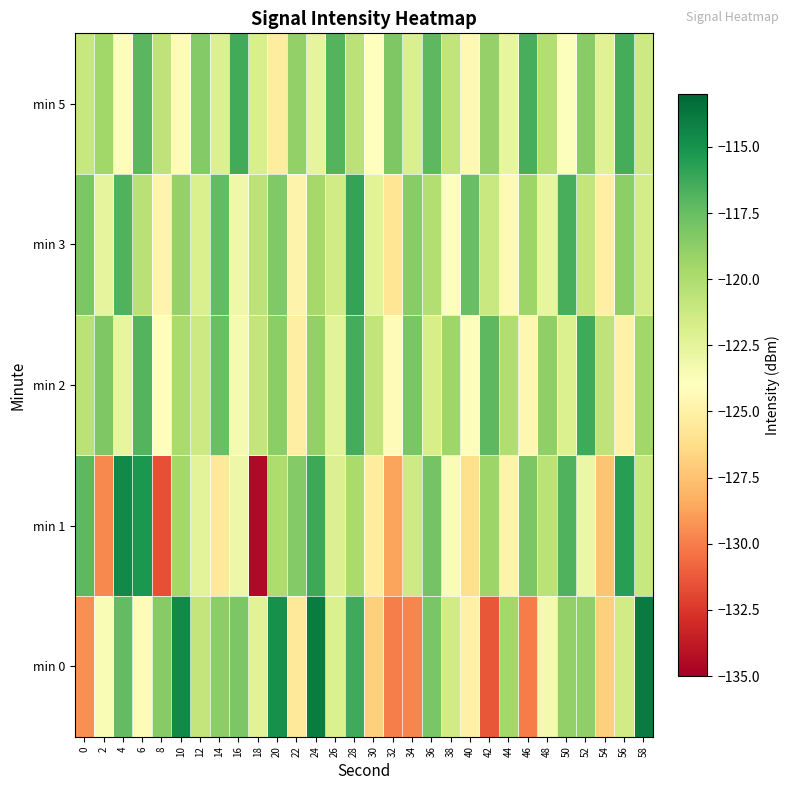

What is the total value across all series at 0?

-606.2